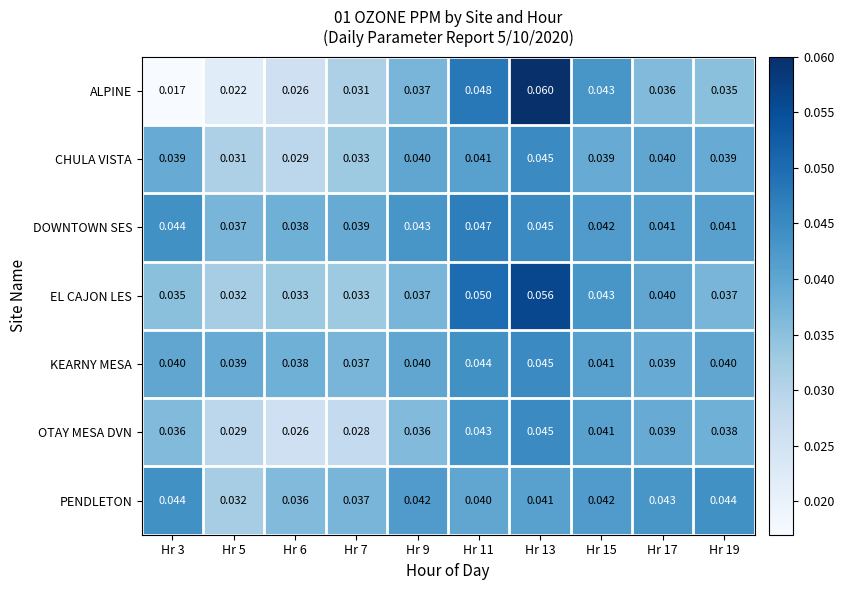

Rank the series at Hr 11 from lowest to highest value.

PENDLETON, CHULA VISTA, OTAY MESA DVN, KEARNY MESA, DOWNTOWN SES, ALPINE, EL CAJON LES